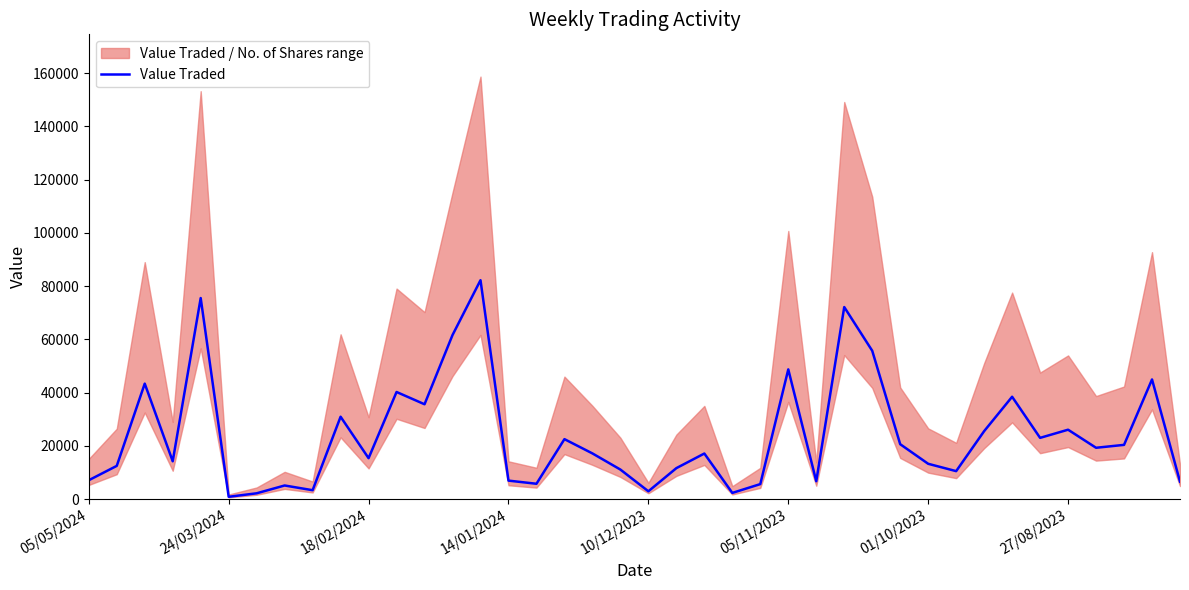

At which category does the chart reach its peak across all series?

14